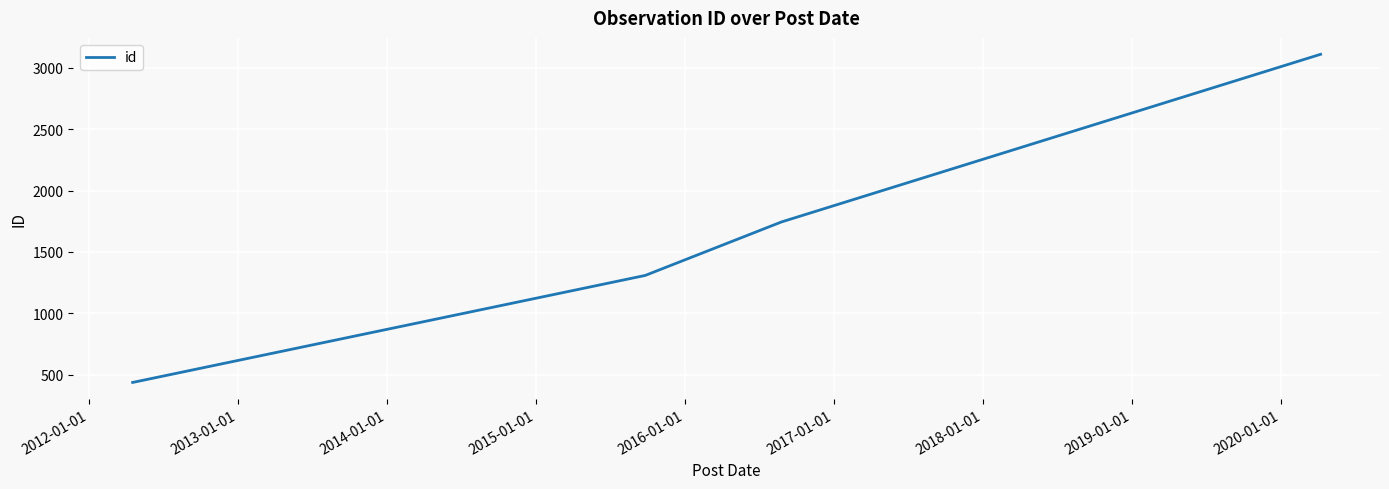

True or false: there are more than 2 points higher than both neighbors.

False